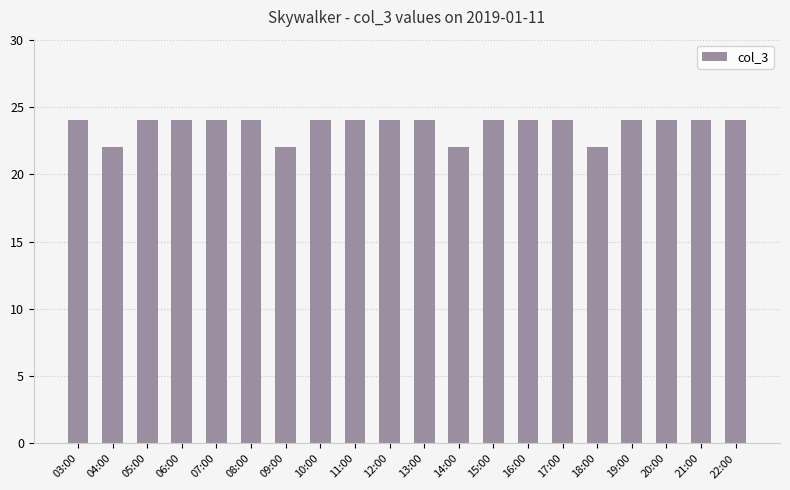

What is the difference between the maximum and minimum values?

2